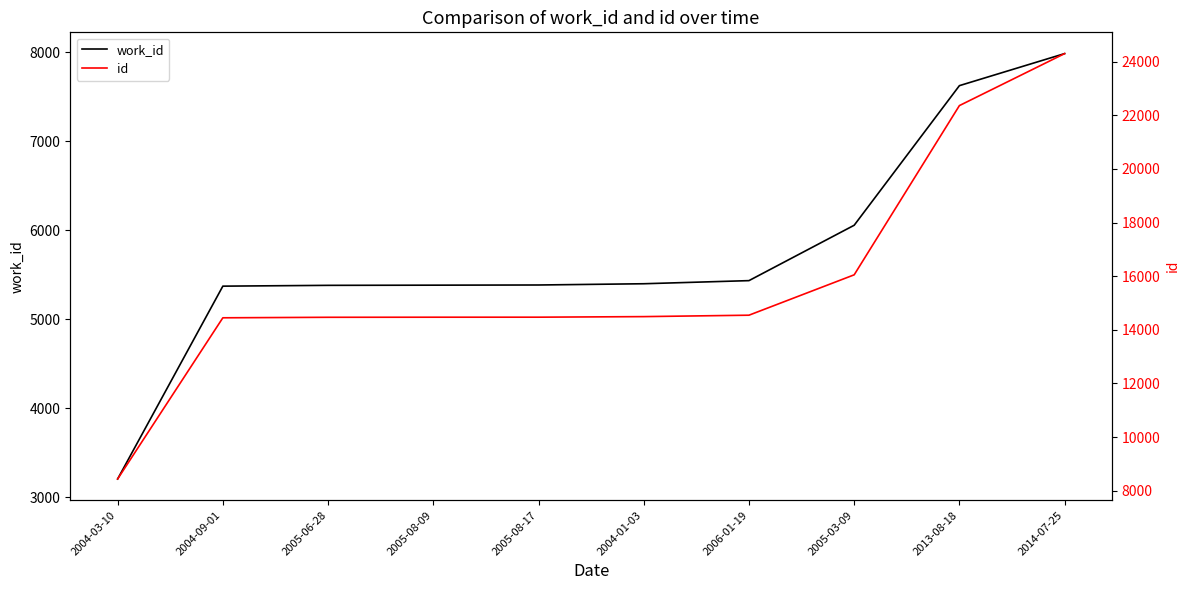

What is the label of the 5th point from the left?

2005-08-17